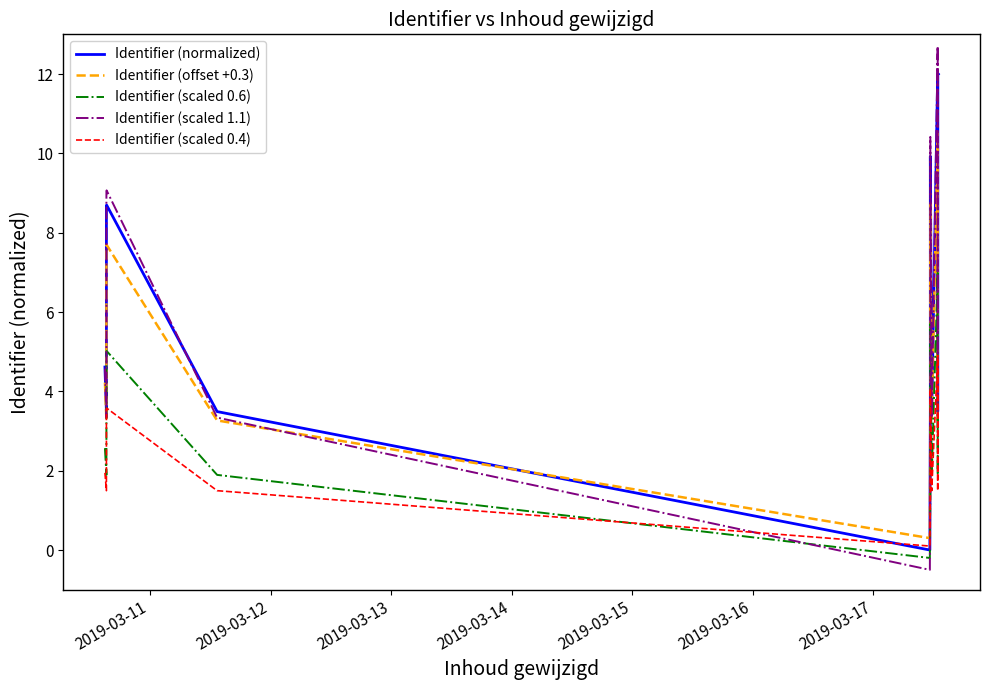

What are all the series names shown in the legend?

Identifier (normalized), Identifier (offset +0.3), Identifier (scaled 0.6), Identifier (scaled 1.1), Identifier (scaled 0.4)